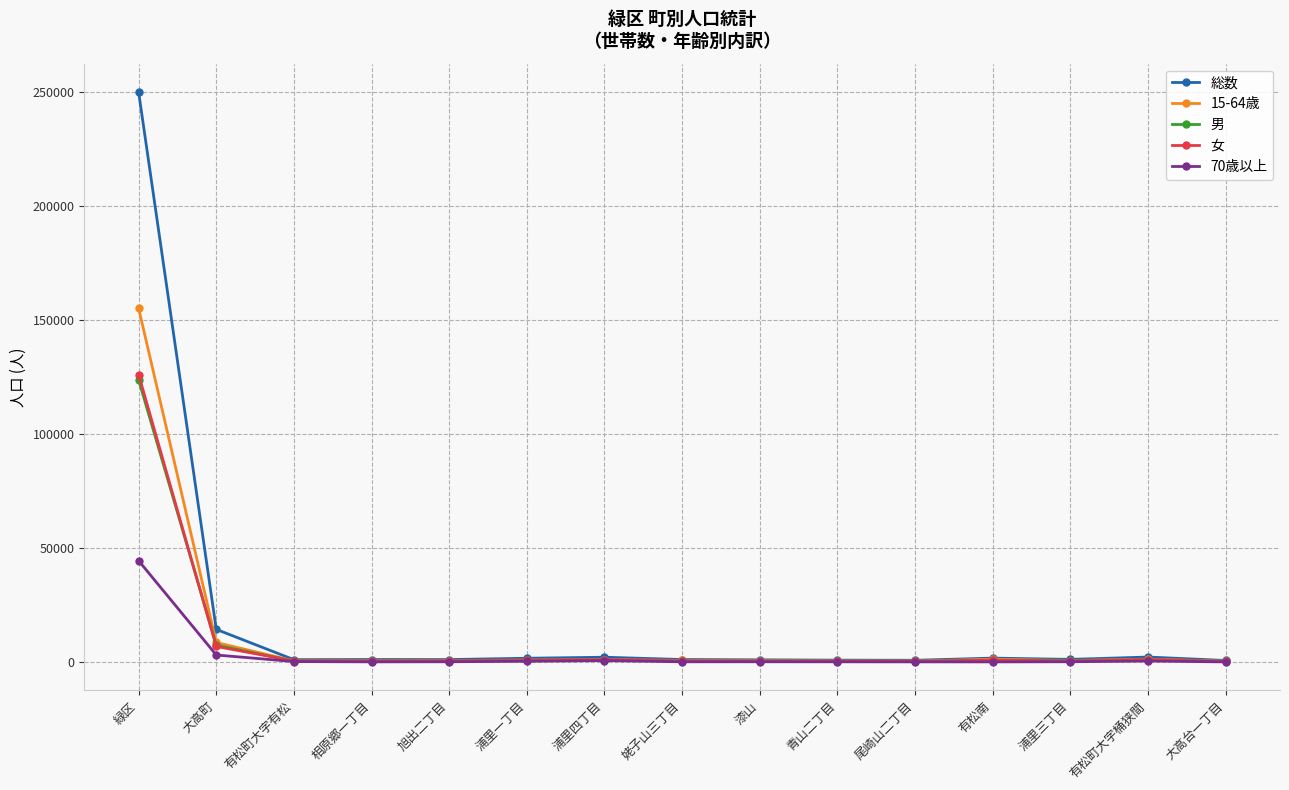

How many lines are shown in the chart?

5